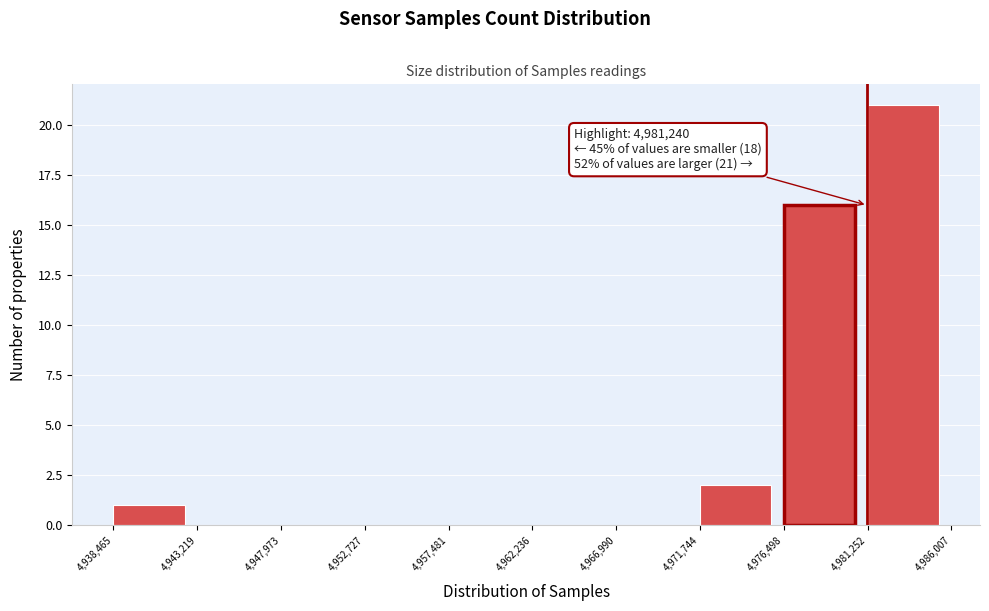

Which range on the x-axis has the tallest bar?

4,981,252 to 4,986,007